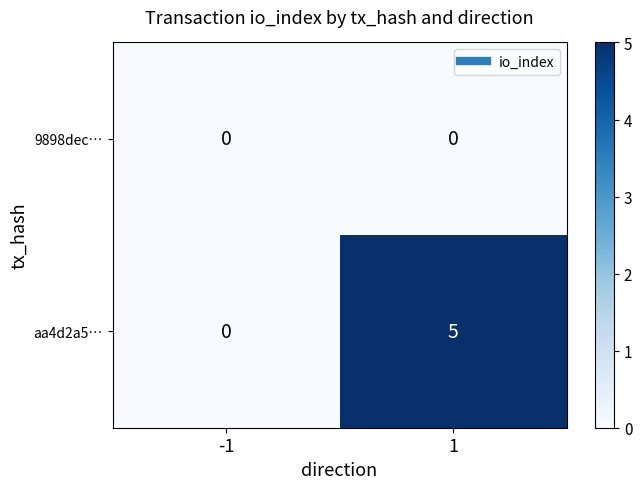

At how many categories does at least one series exceed 4?

1